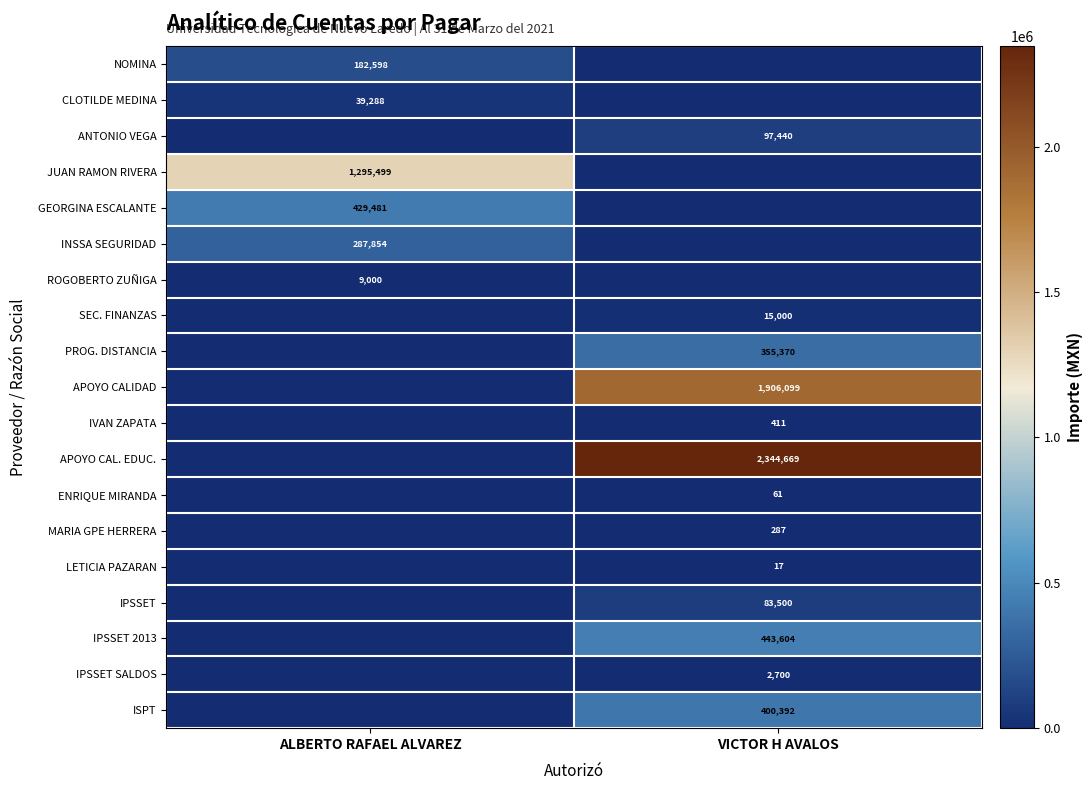

Is it true that CLOTILDE MEDINA equals 39288 at ALBERTO RAFAEL ALVAREZ?

True